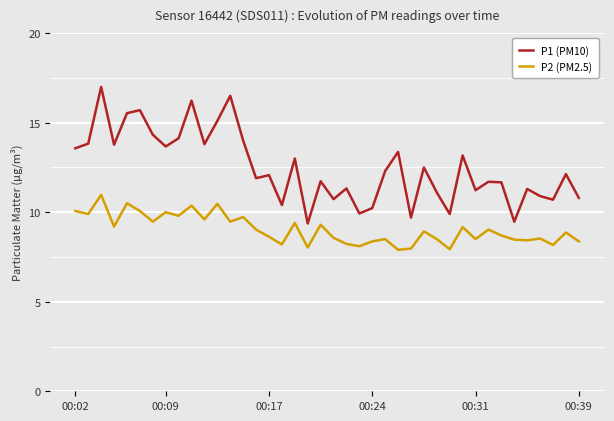

Which series has the largest total across all categories?

P1 (PM10)